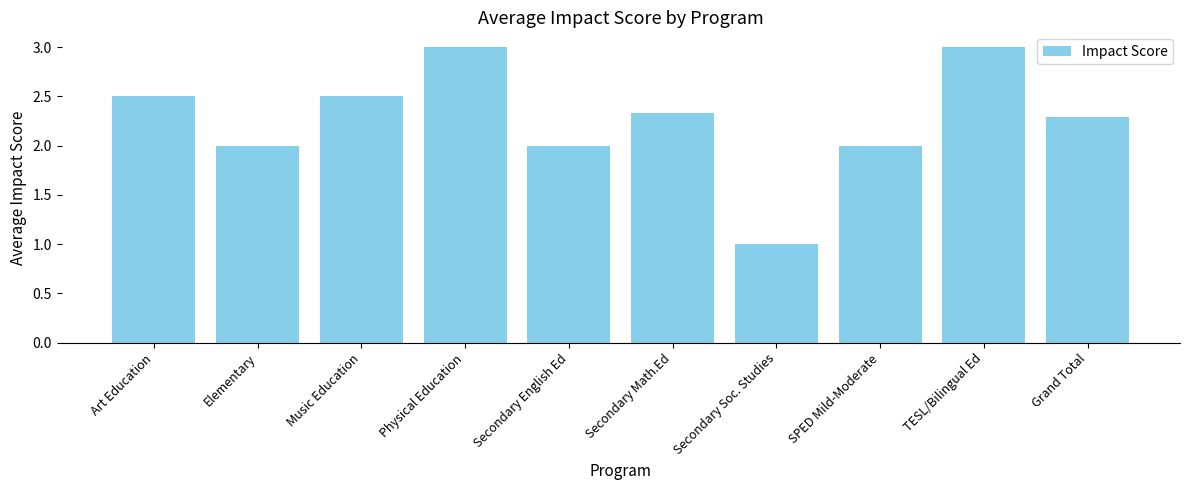

What is the approximate value at Elementary?

2.0